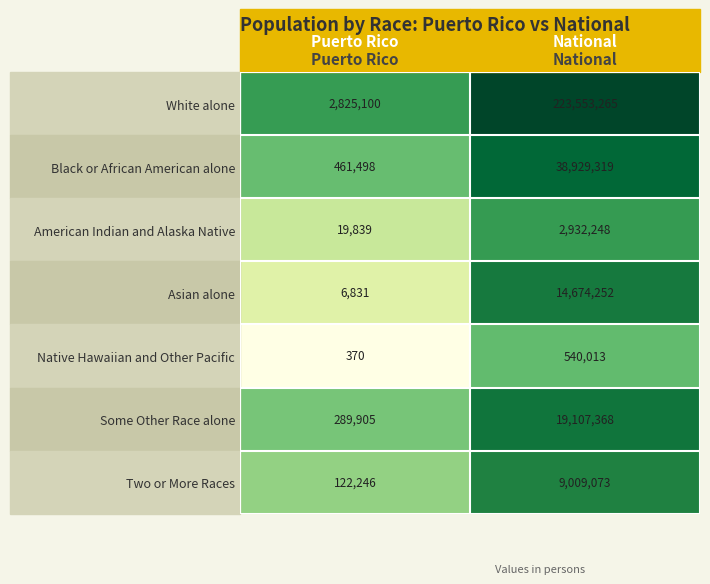

What is the sum of all Native Hawaiian and Other Pacific values?

540383